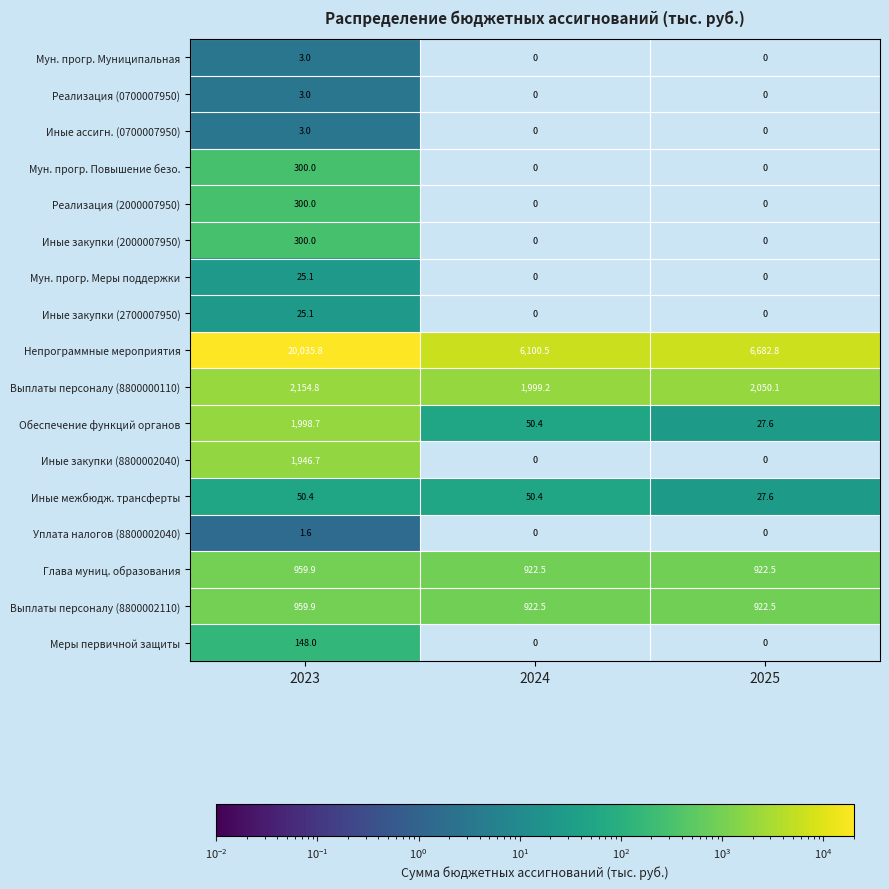

The value of Мун. прогр. Меры поддержки at 2023 is 25.1. True or false?

True